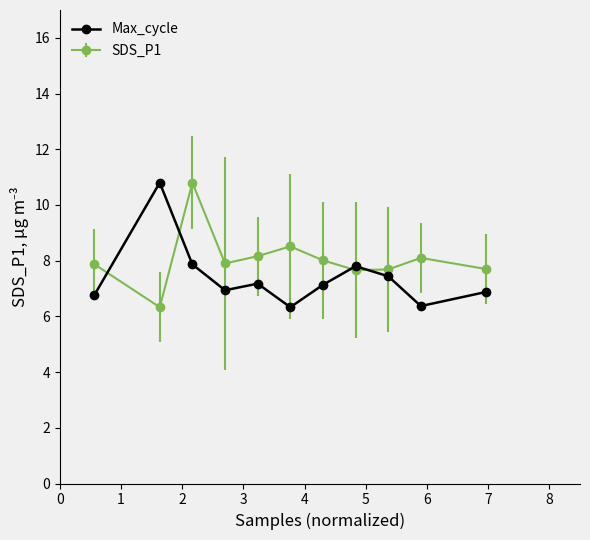

True or false: SDS_P1 has more than 1 interior local peaks.

True